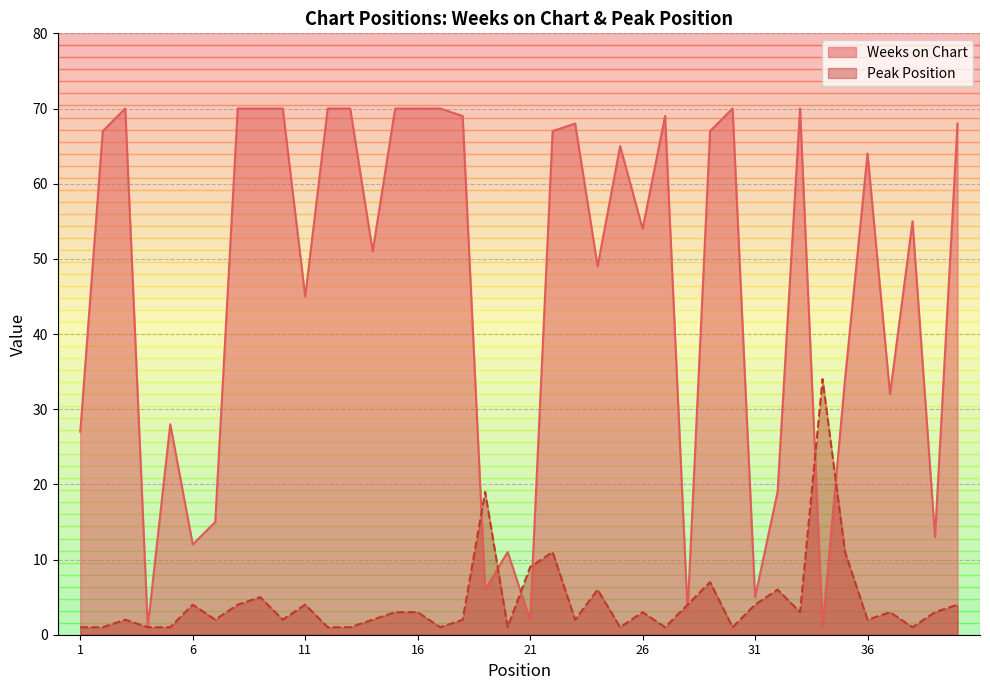

At 17, list the series in order from largest to smallest.

Weeks on Chart, Peak Position